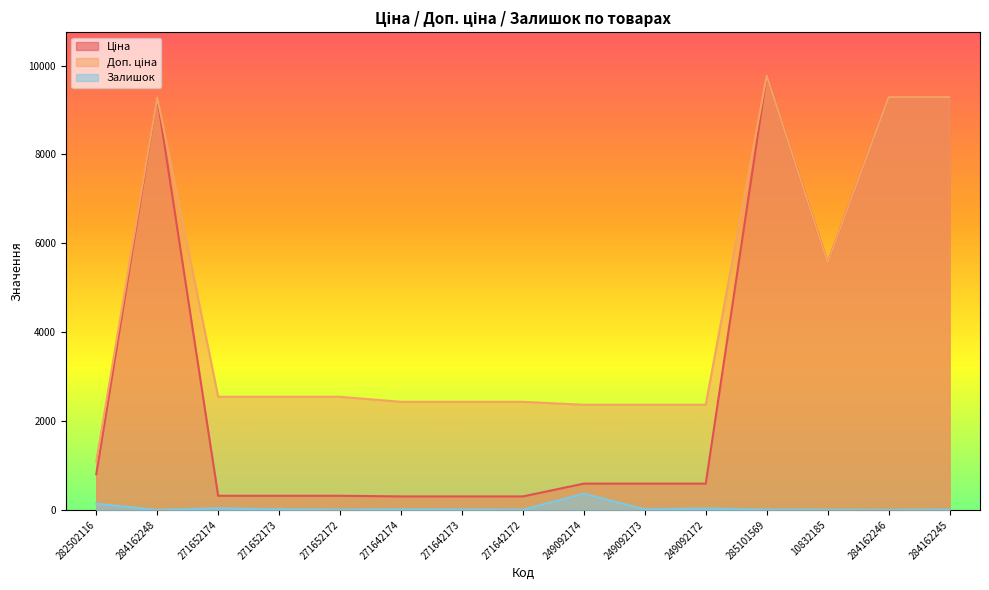

What is the difference between the maximum and second lowest values in the Доп. ціна series?

7409.0